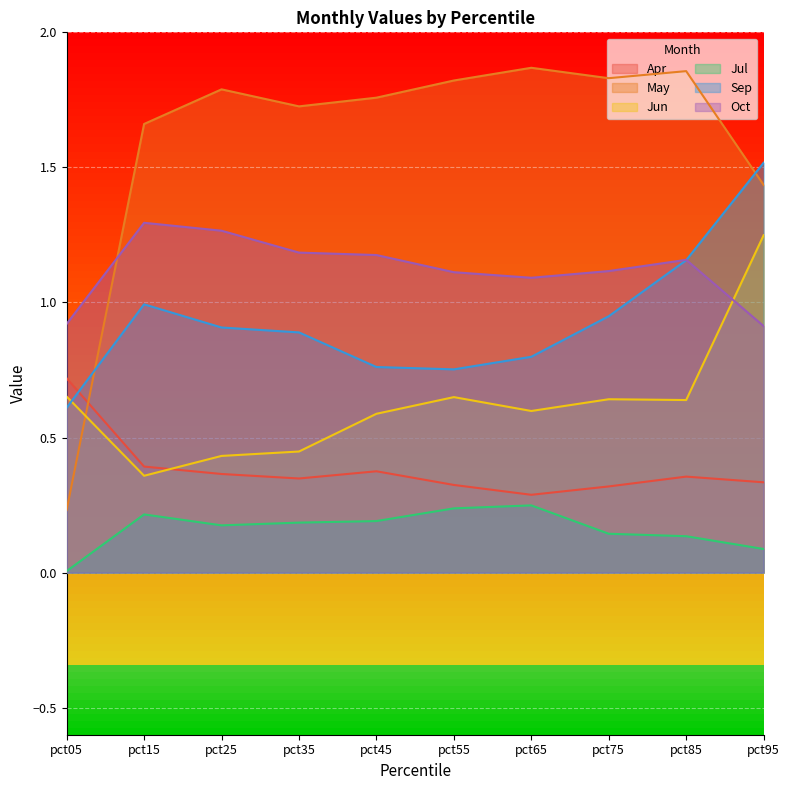

Where is the first local minimum for Oct?

pct65